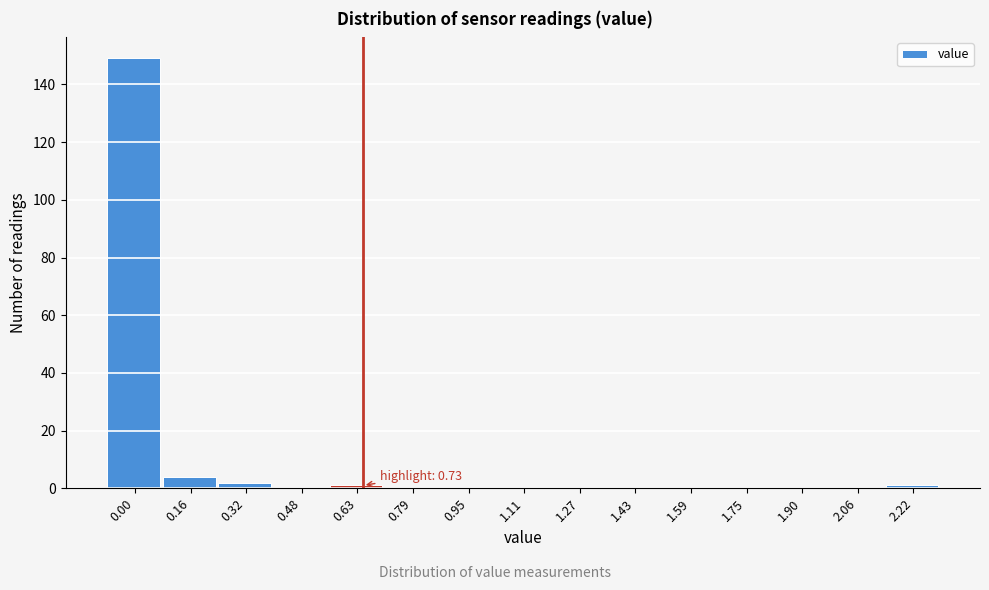

Reading left to right, extract all data points from this chart.

0.00=149	0.16=4	0.32=2	0.48=0	0.63=1	0.79=0	0.95=0	1.11=0	1.27=0	1.43=0	1.59=0	1.75=0	1.90=0	2.06=0	2.22=1